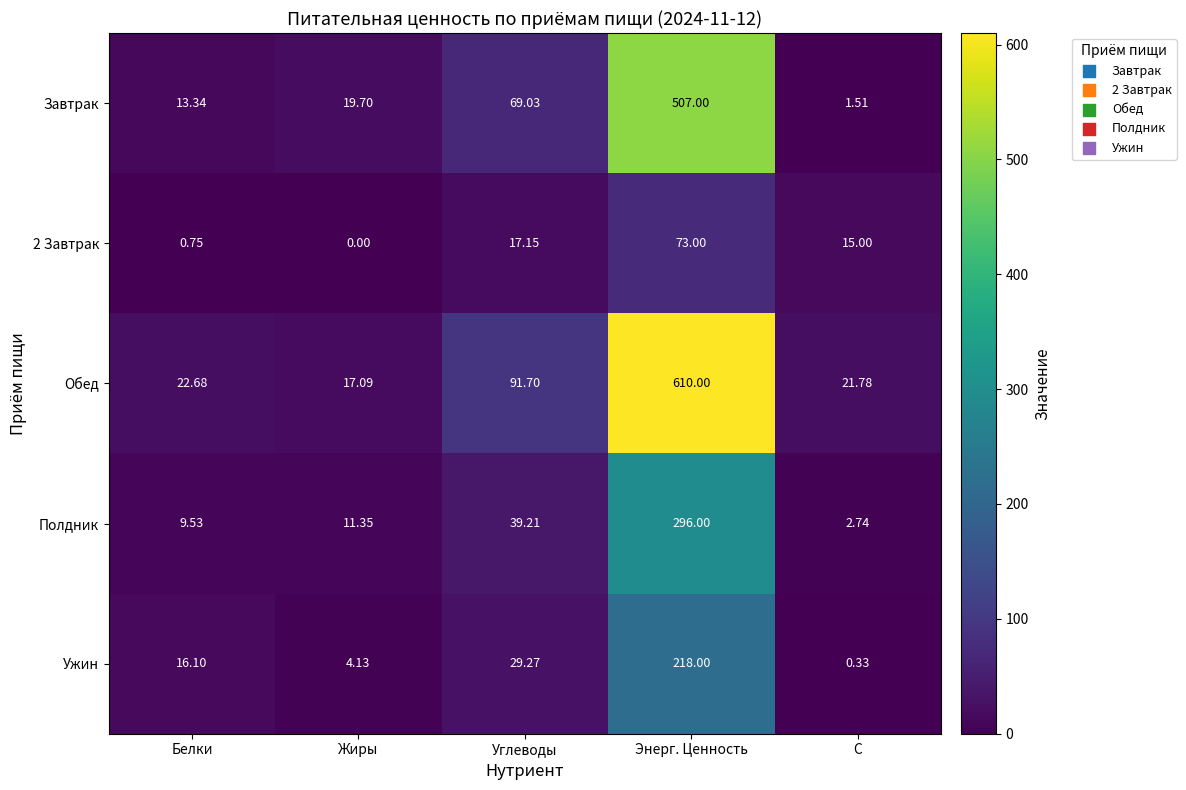

Is the value of Обед at Жиры greater than the value of Завтрак at Жиры?

No